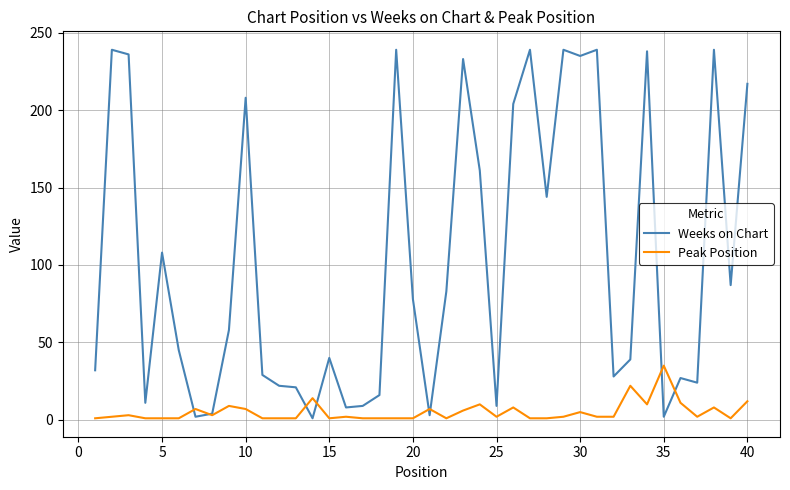

True or false: Weeks on Chart has more than 0 interior local peaks.

True